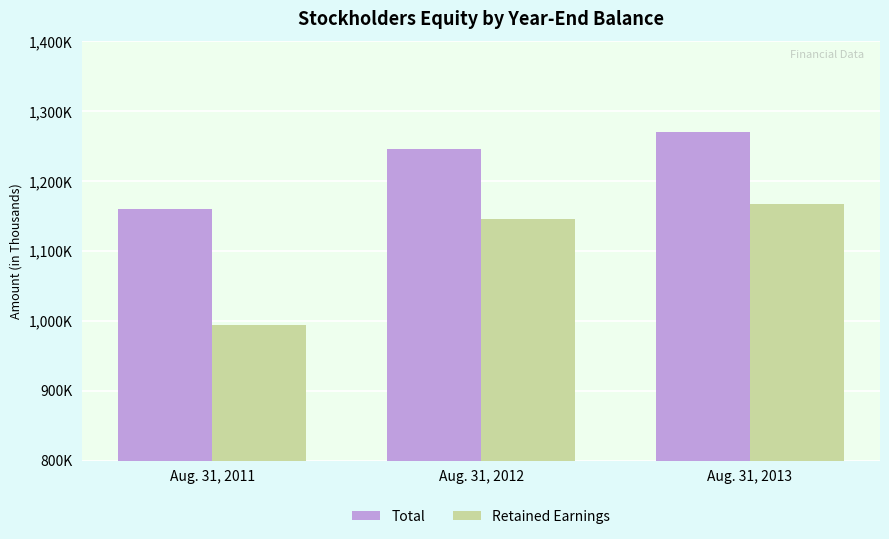

At which category is the sum across all series the highest?

Aug. 31, 2013